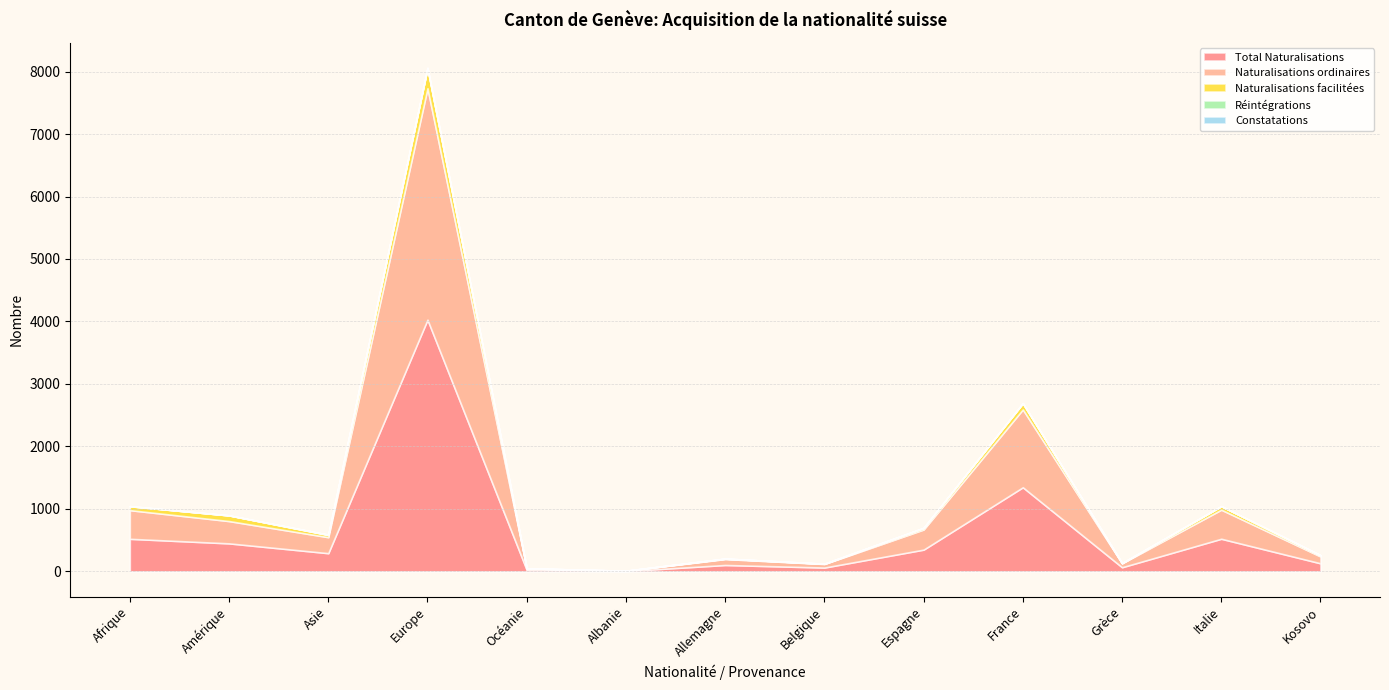

Which series has the largest total across all categories?

Total Naturalisations